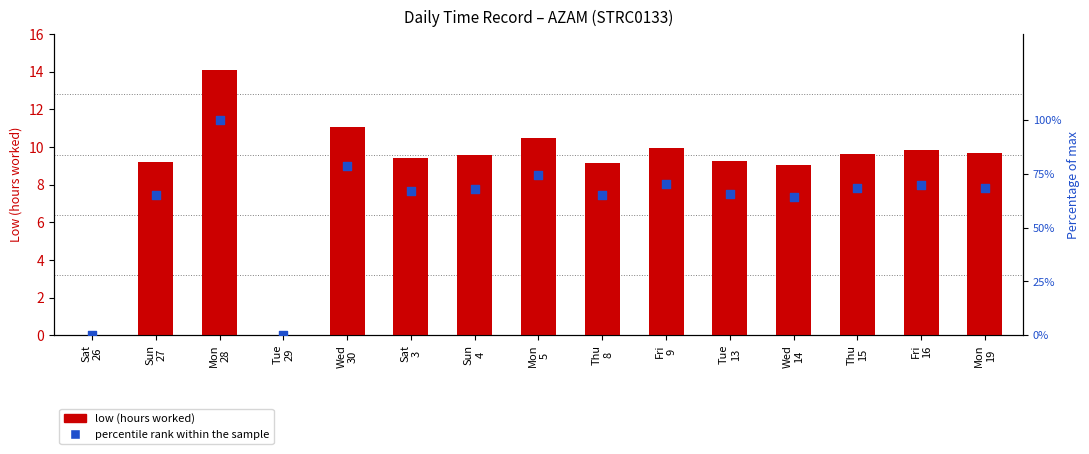

Which series contains the lowest Y value?

low (hours worked)